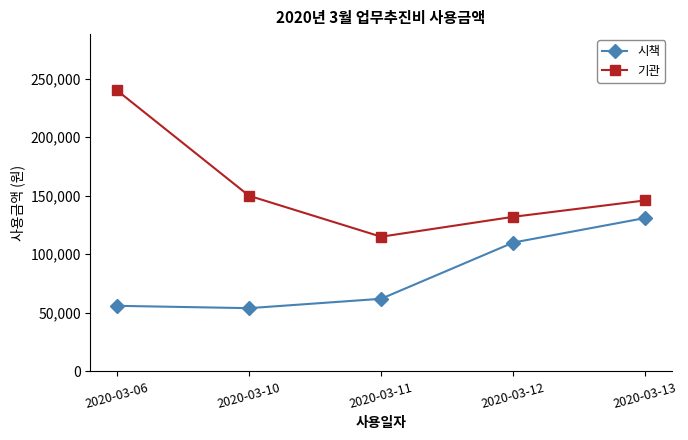

Rank the categories by 기관 value from highest to lowest.

2020-03-06, 2020-03-10, 2020-03-13, 2020-03-12, 2020-03-11